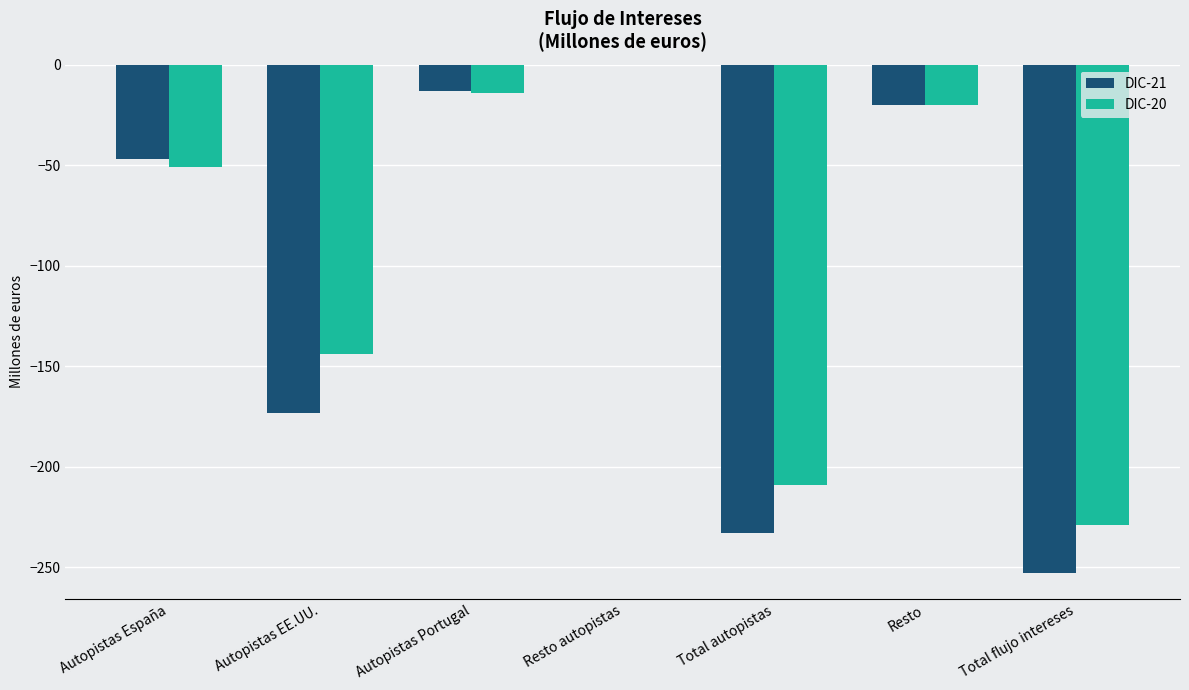

Is the value of DIC-20 at Autopistas España greater than the value of DIC-21 at Autopistas Portugal?

No